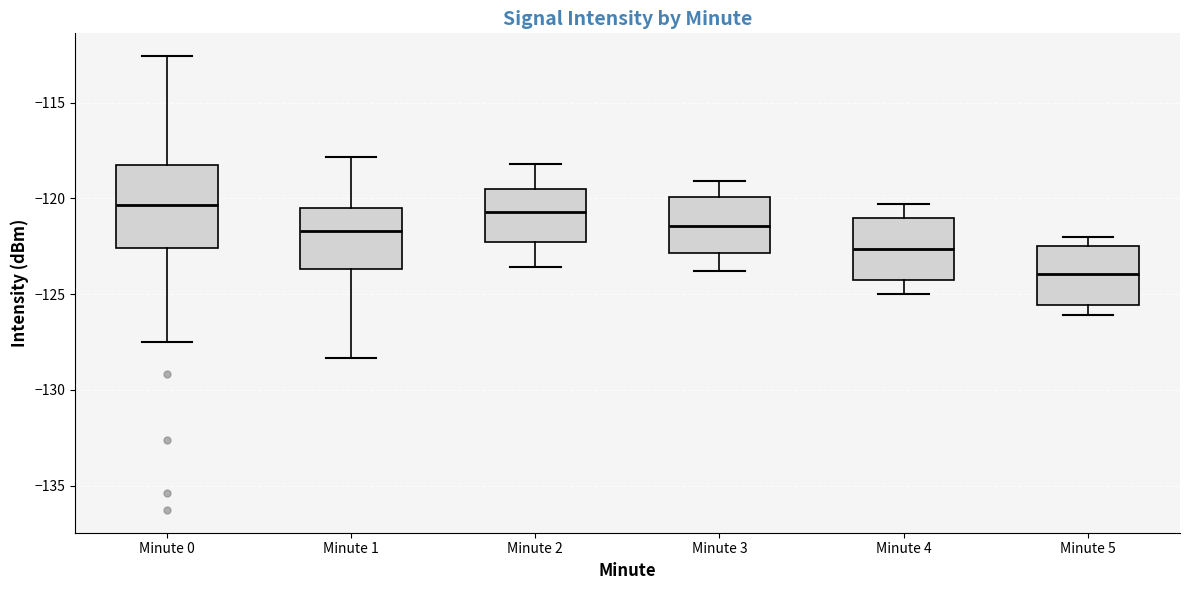

Which box is the tallest, from its lower edge to its upper edge?

Minute 0